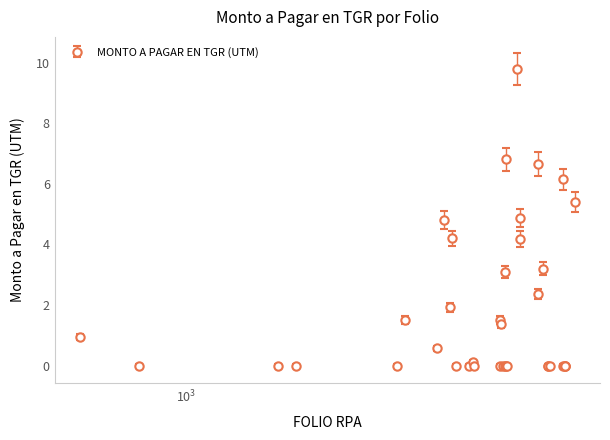

What is the value of the 19th point from the left?

3.1